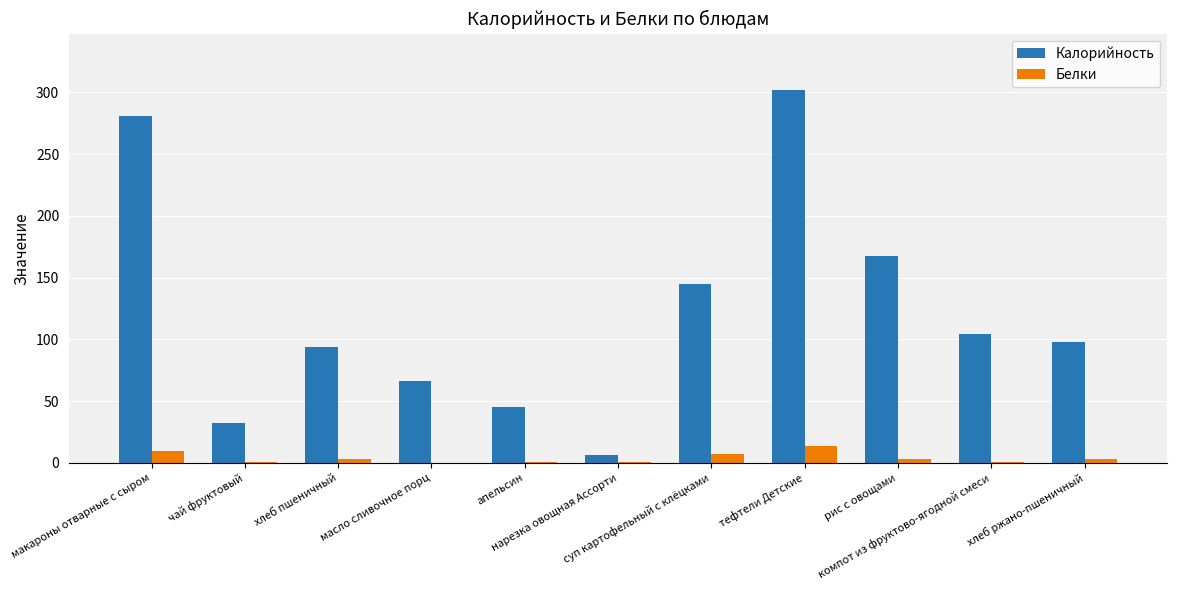

What is the highest value of the Калорийность series?

302.3